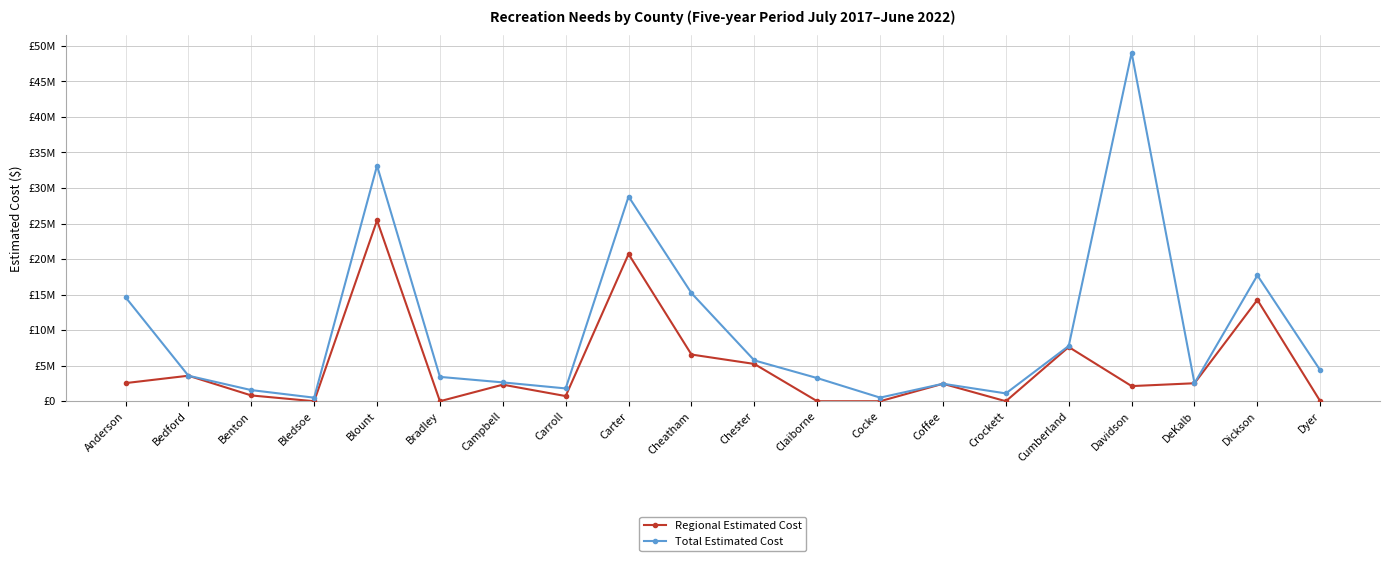

What is the sum of the Regional Estimated Cost values at Cheatham and Carter?

27280000